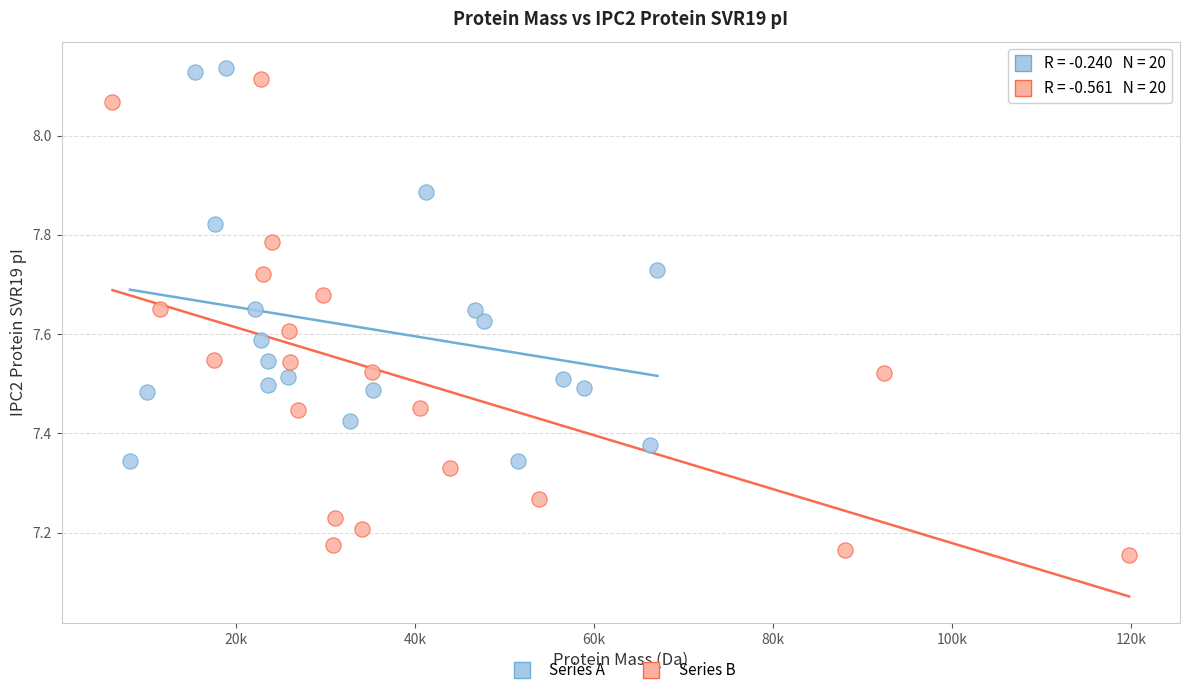

Which series has the widest spread of Y values?

Series B